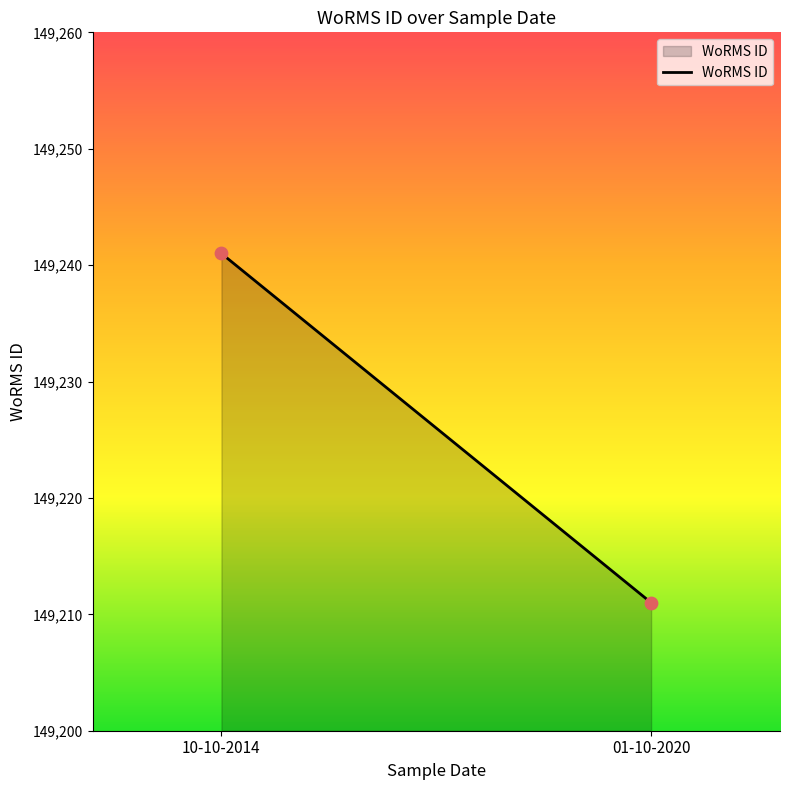

What is the range of Y values (max minus min)?

30